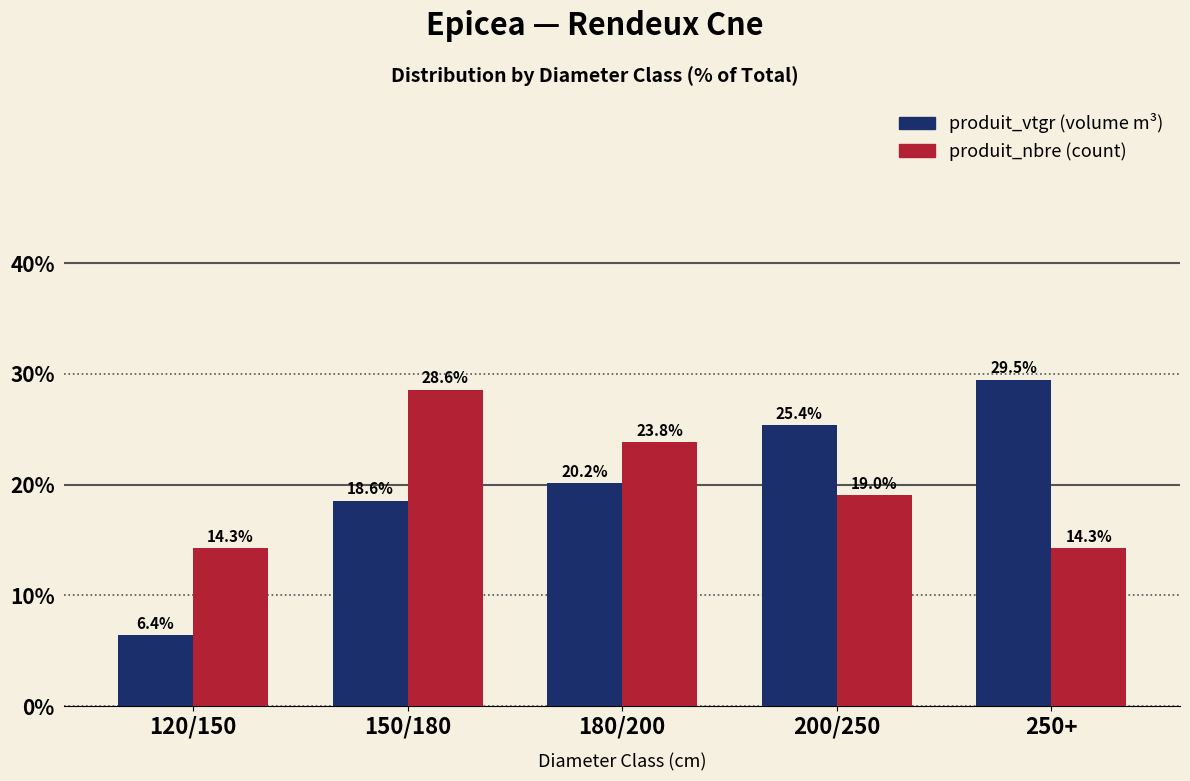

Count the number of data series in this chart.

2